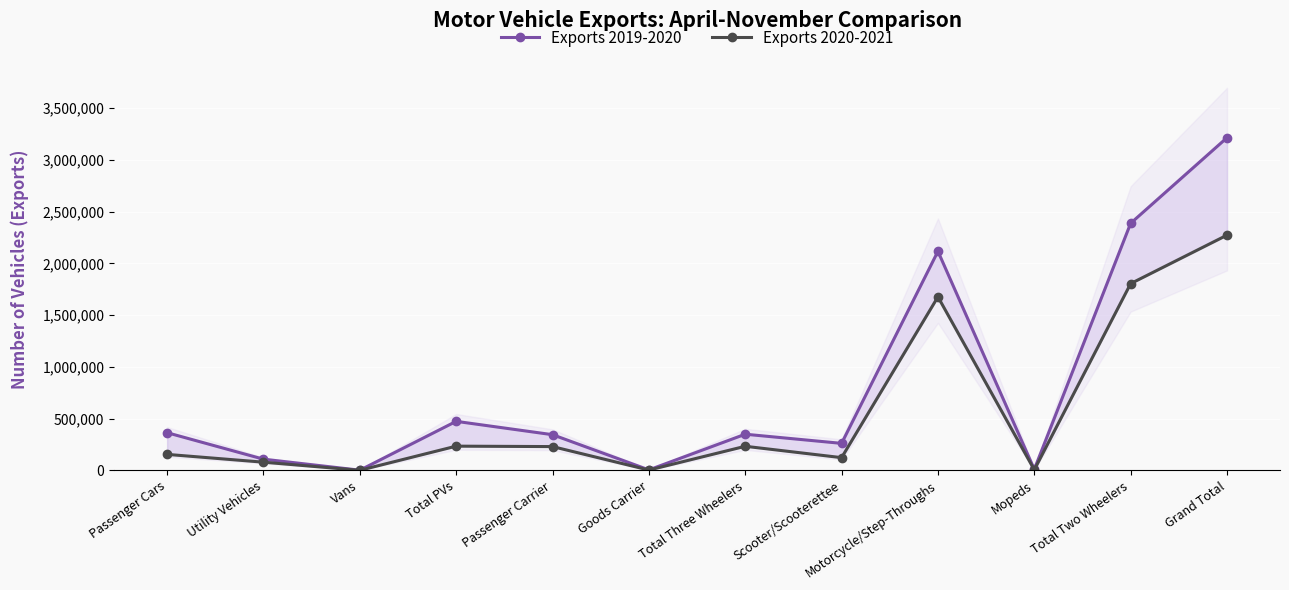

What is the maximum value for Exports 2020-2021?

2272839